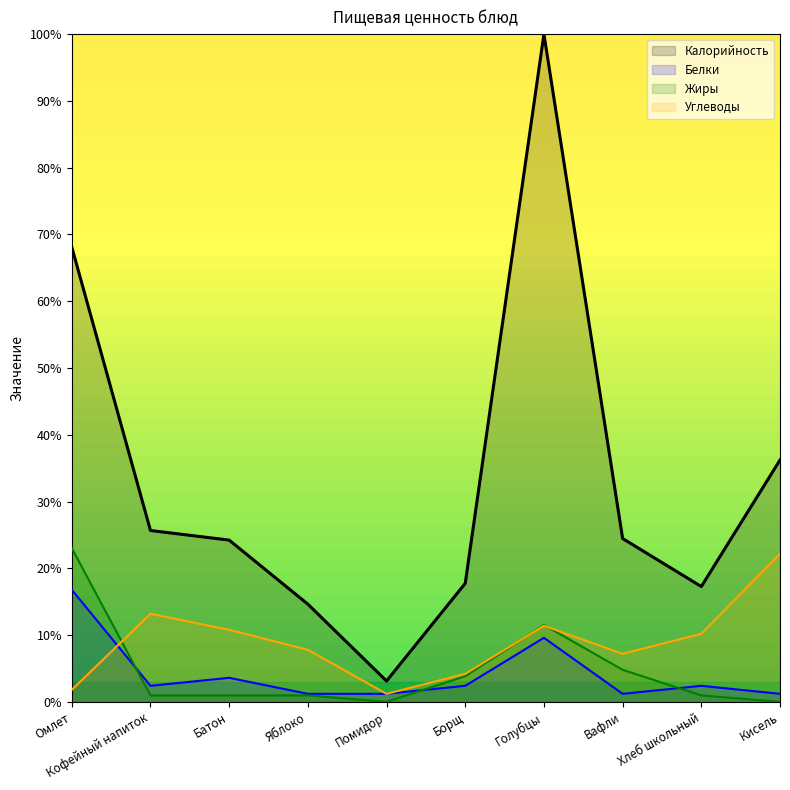

What is the difference between the highest and lowest values at Голубцы?

90.4